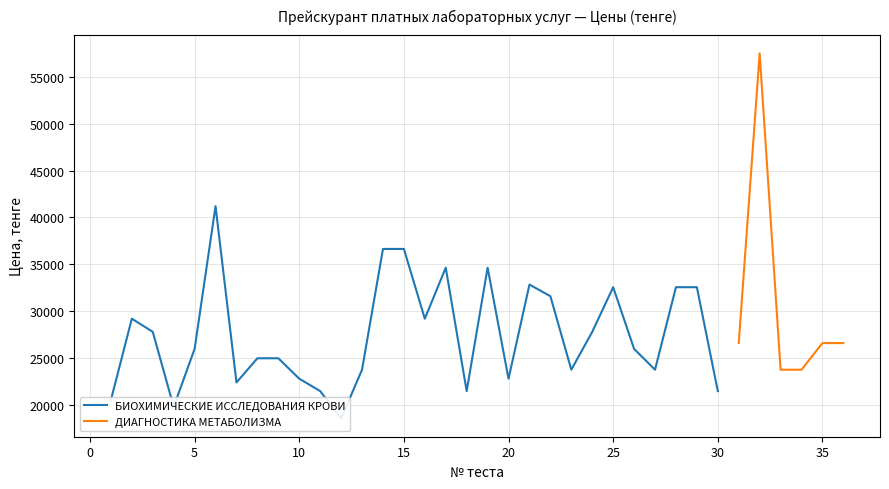

Where does the data first go above 25980?

2